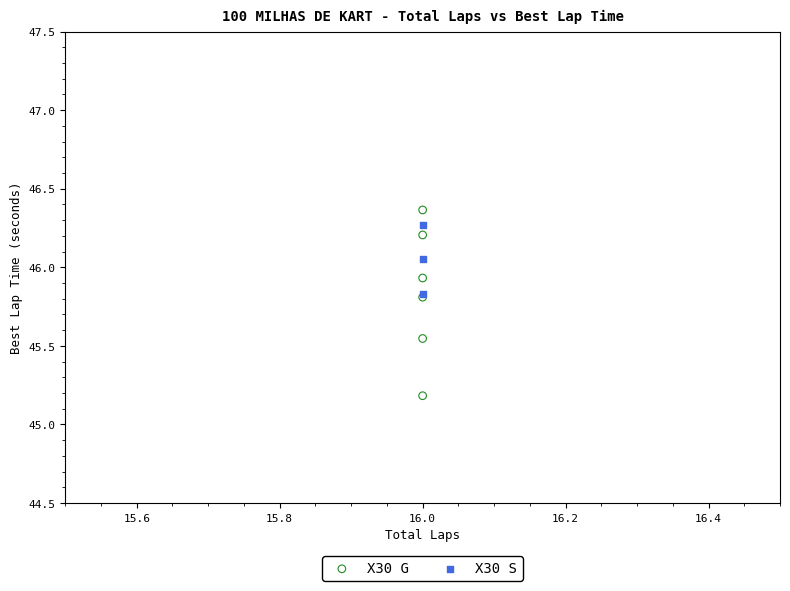

Which series has the largest Y range (max minus min)?

X30 G